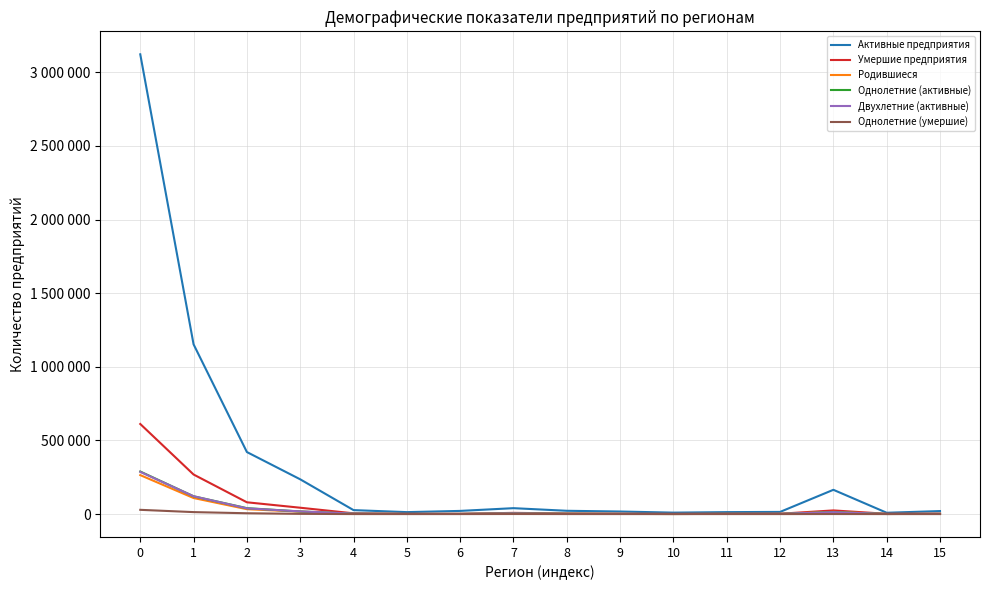

True or false: Двухлетние (активные) and Умершие предприятия cross at least once.

False